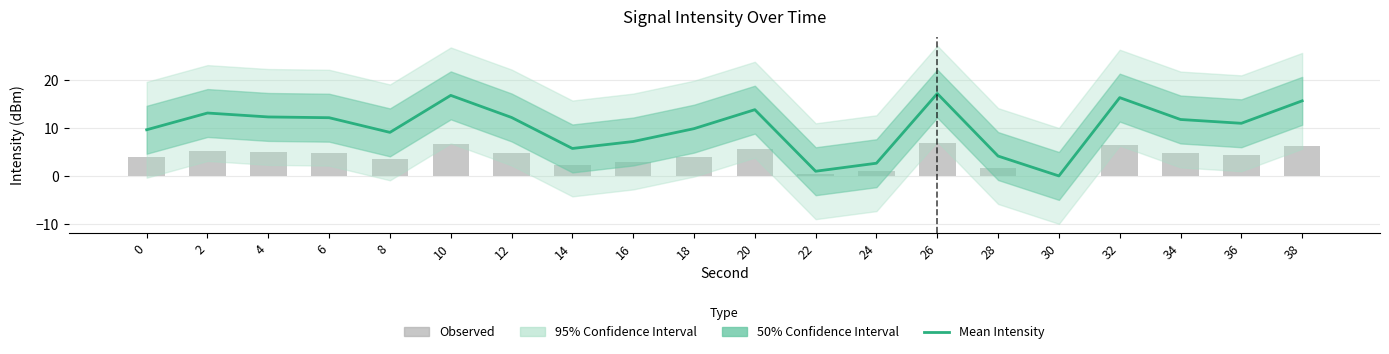

Where does the Observed series first go above 4?

2